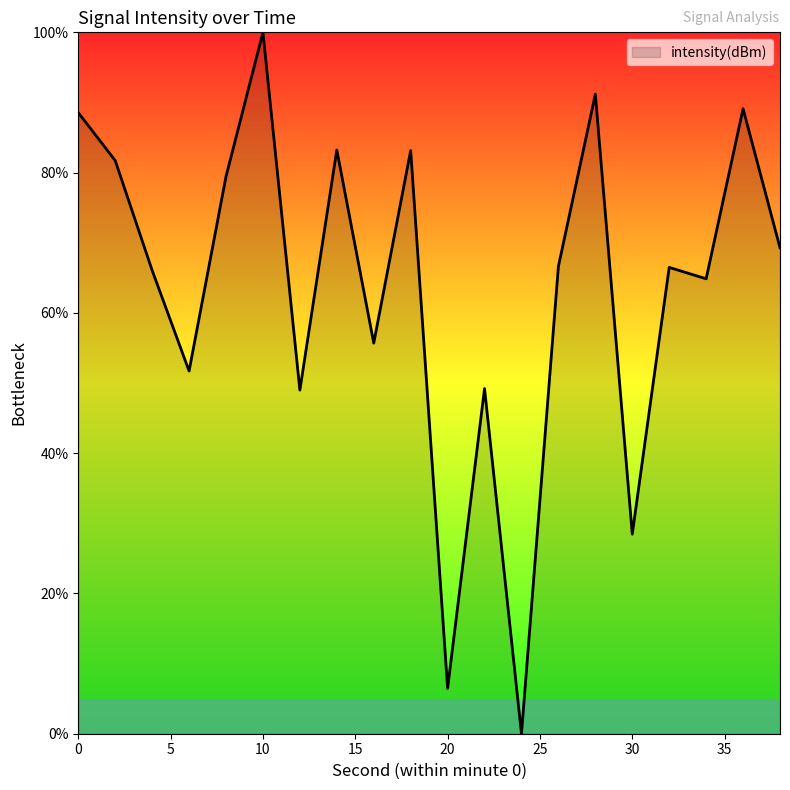

What is the greatest value displayed?

100.0